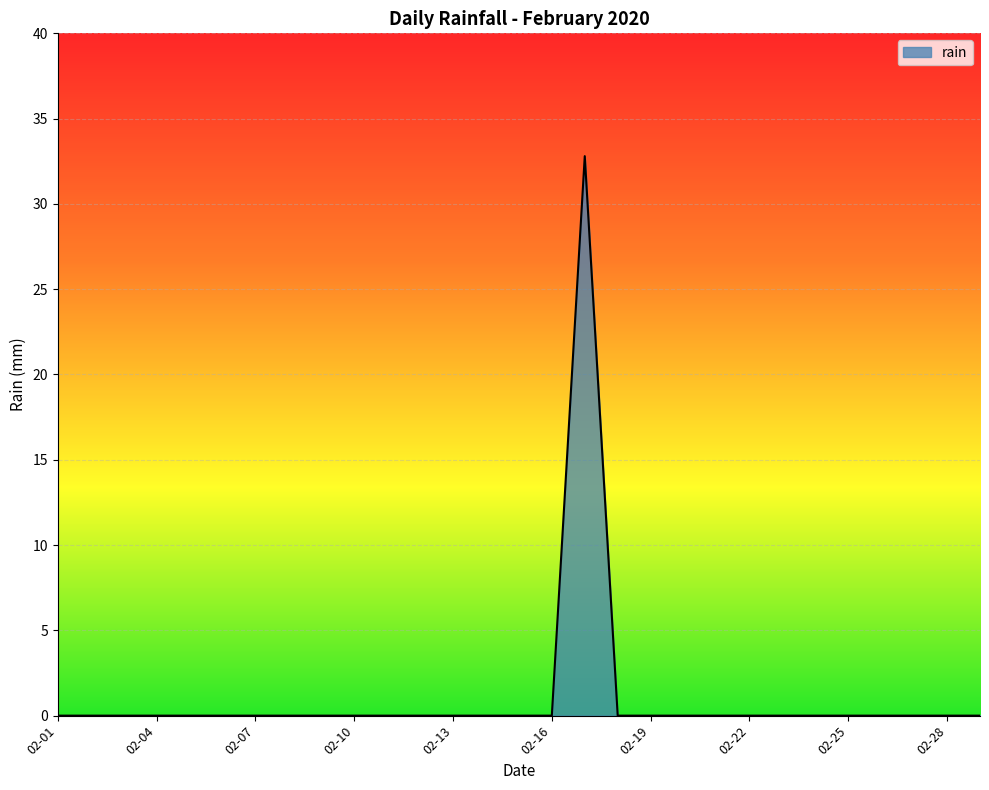

What is the difference between the maximum and minimum values?

32.8